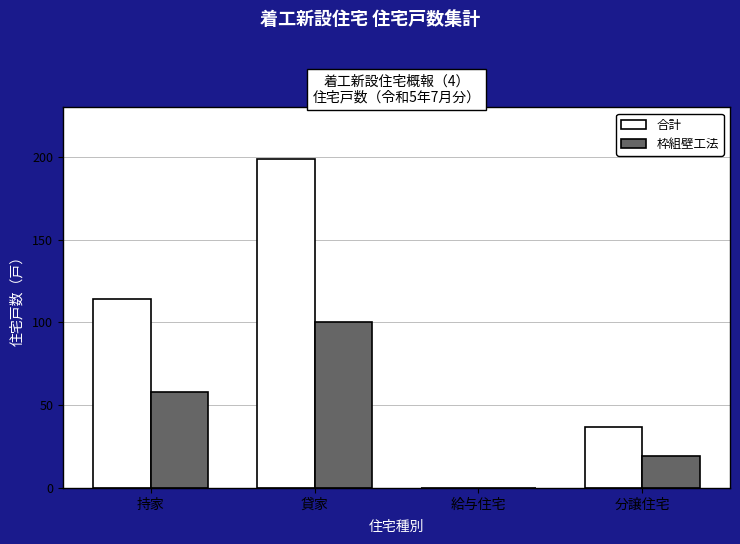

What is the sum of the 合計 values at 持家 and 貸家?

313